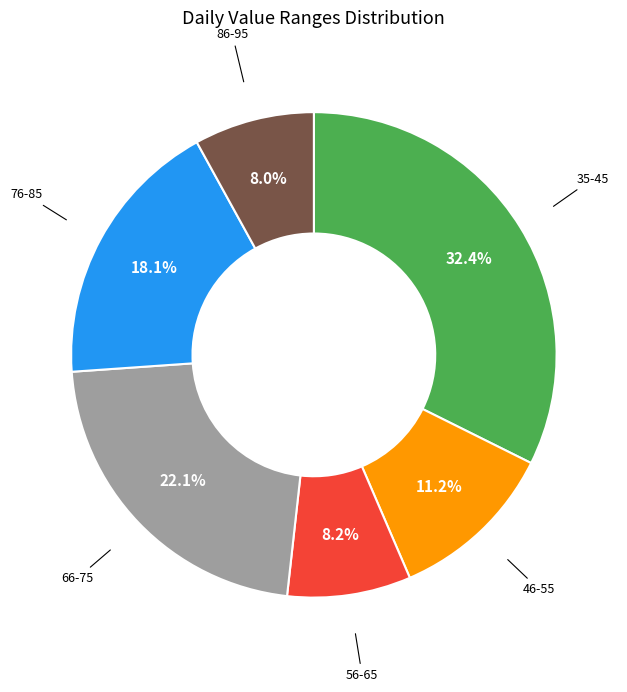

Does any single category account for the majority?

No